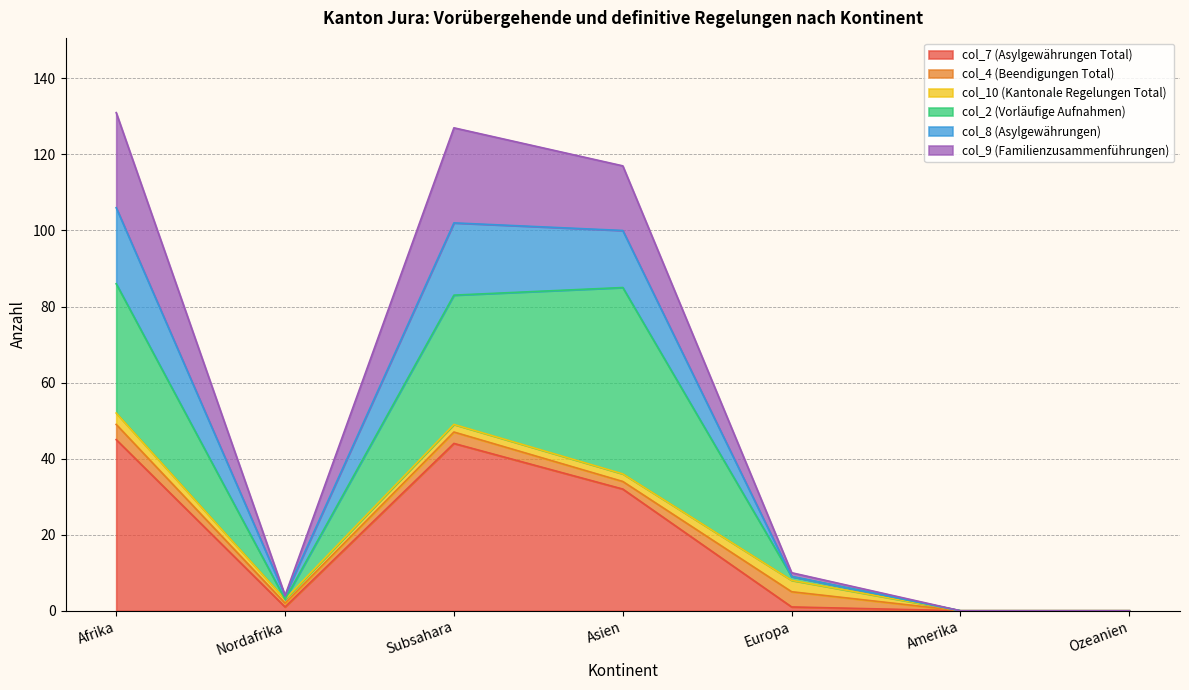

True or false: col_8 (Asylgewährungen) has more than 0 interior local peaks.

True